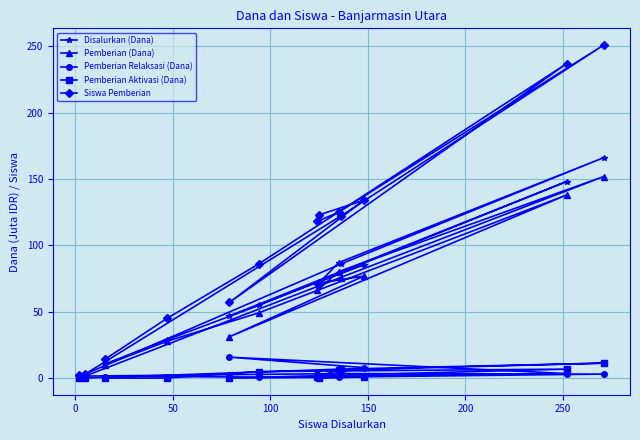

Which series has the largest range (max minus min)?

Siswa Pemberian